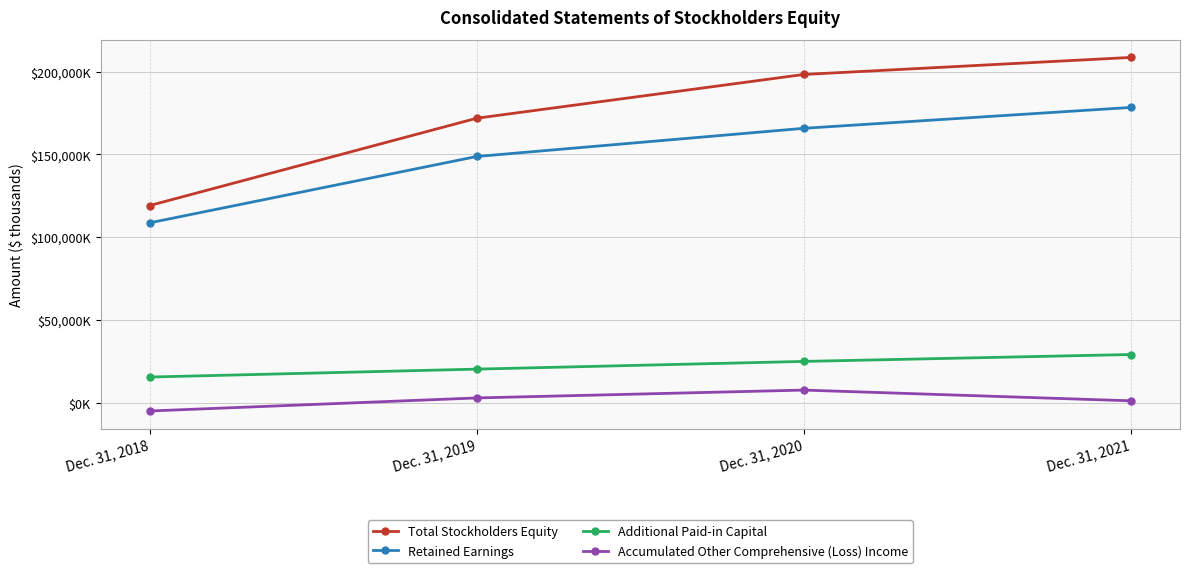

What is the average value of the Retained Earnings series?

150326